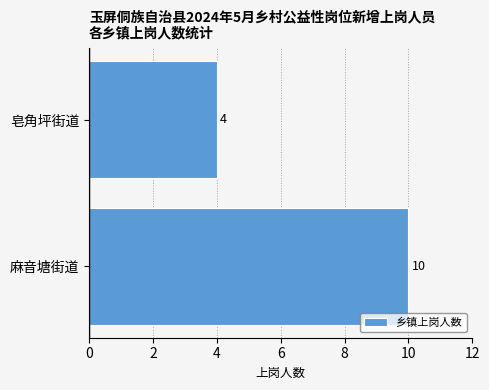

The chart shows a value of 10 at 麻音塘街道. True or false?

True